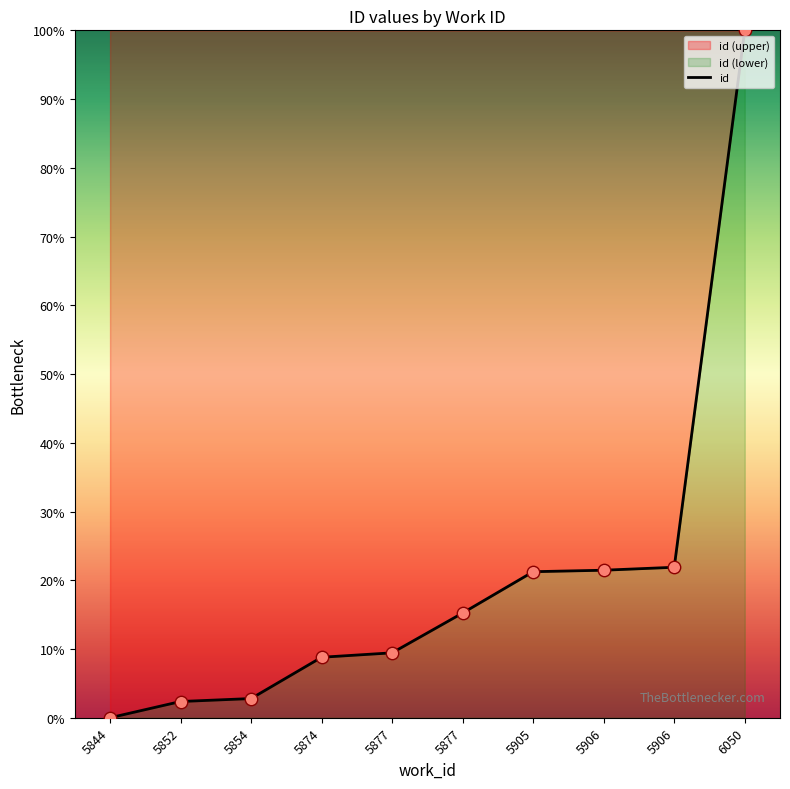

What is the ratio of the value at 5874 to the value at 5877?

0.6